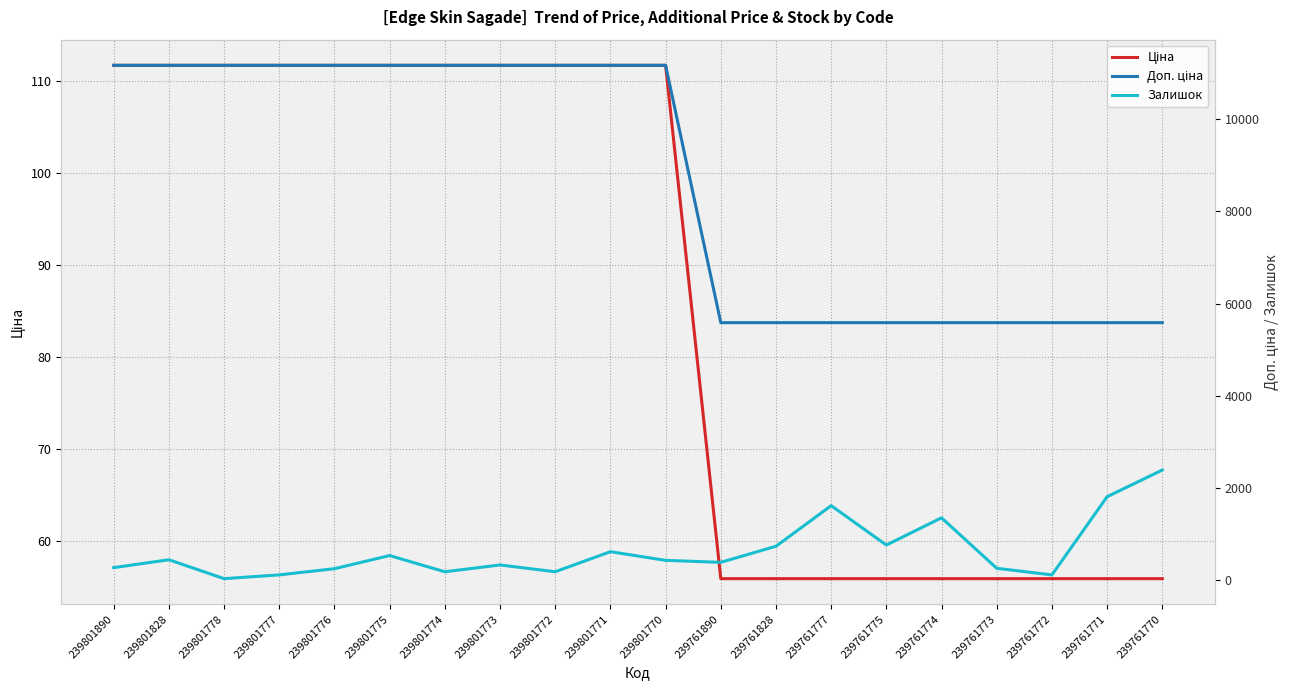

What is the total value across all series at 239801776?

11526.7